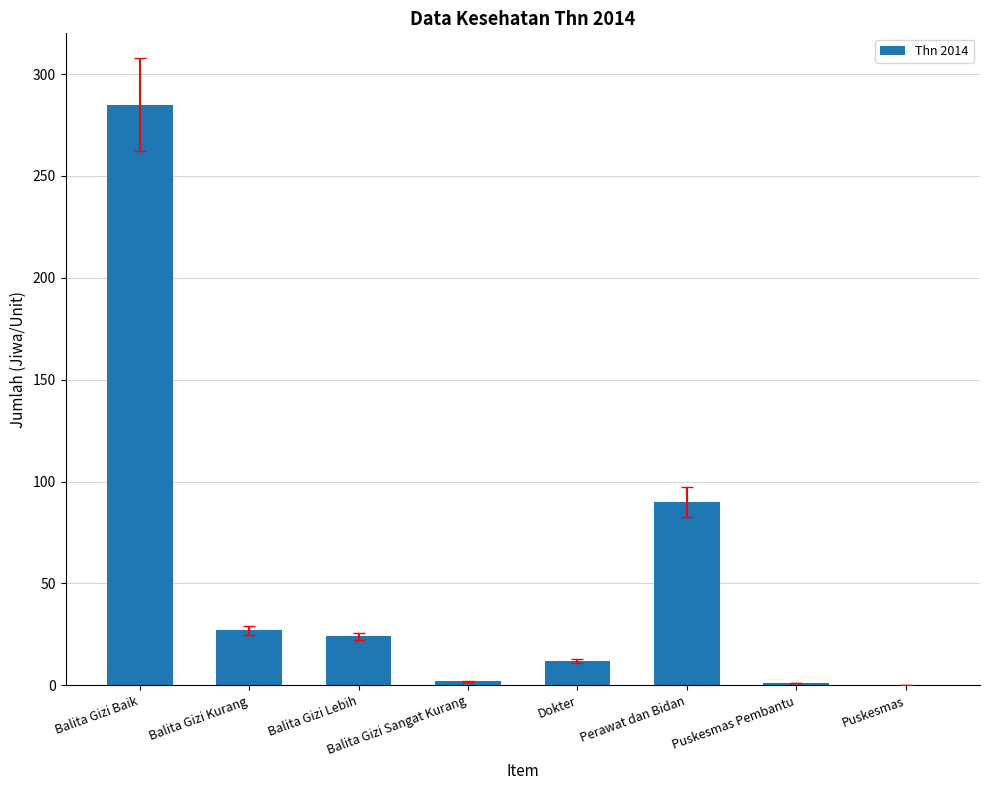

What is the difference between the values at Balita Gizi Kurang and Puskesmas?

27